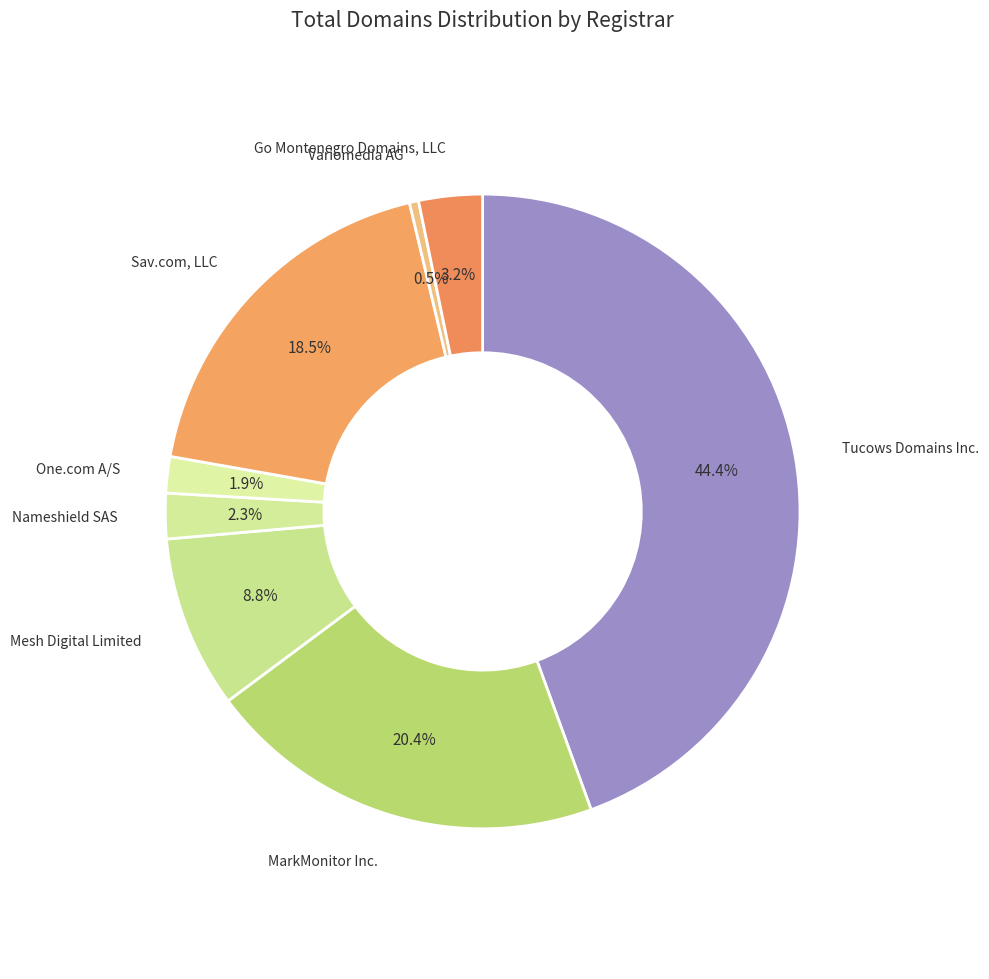

Which has a higher value, Go Montenegro Domains, LLC or Variomedia AG?

Go Montenegro Domains, LLC